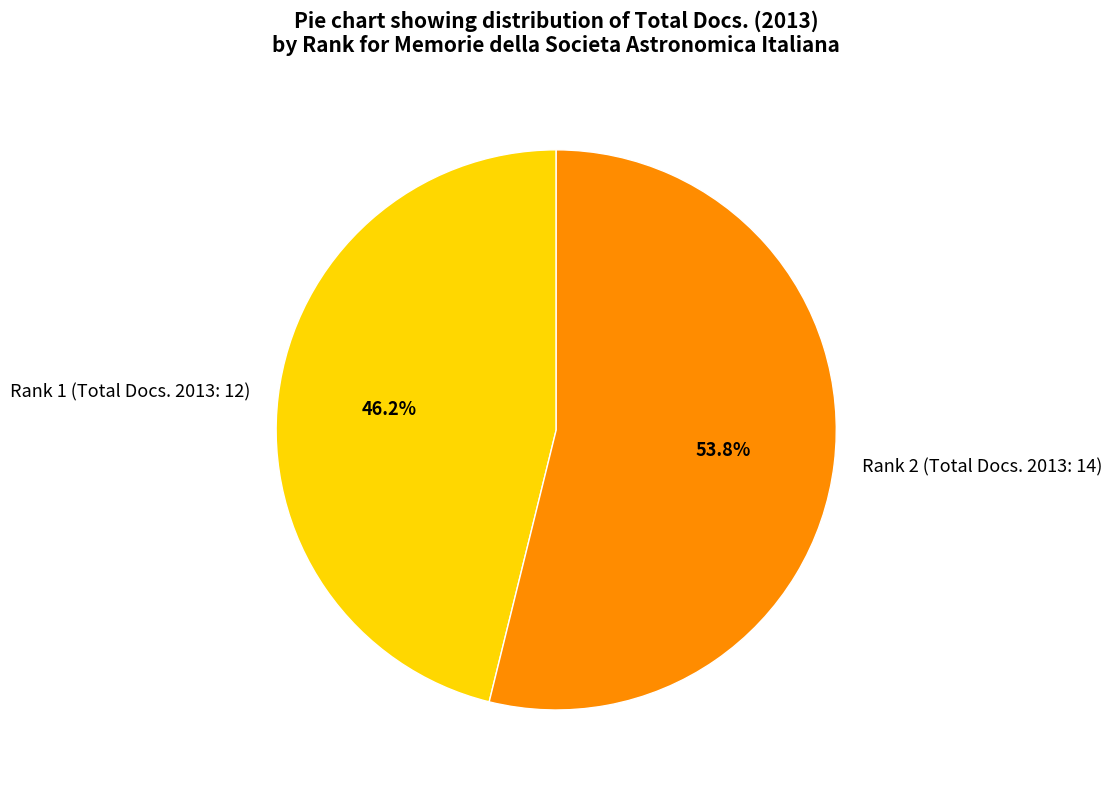

Is the sum of Rank 1 (Total Docs. 2013: 12) and Rank 2 (Total Docs. 2013: 14) greater than half?

Yes